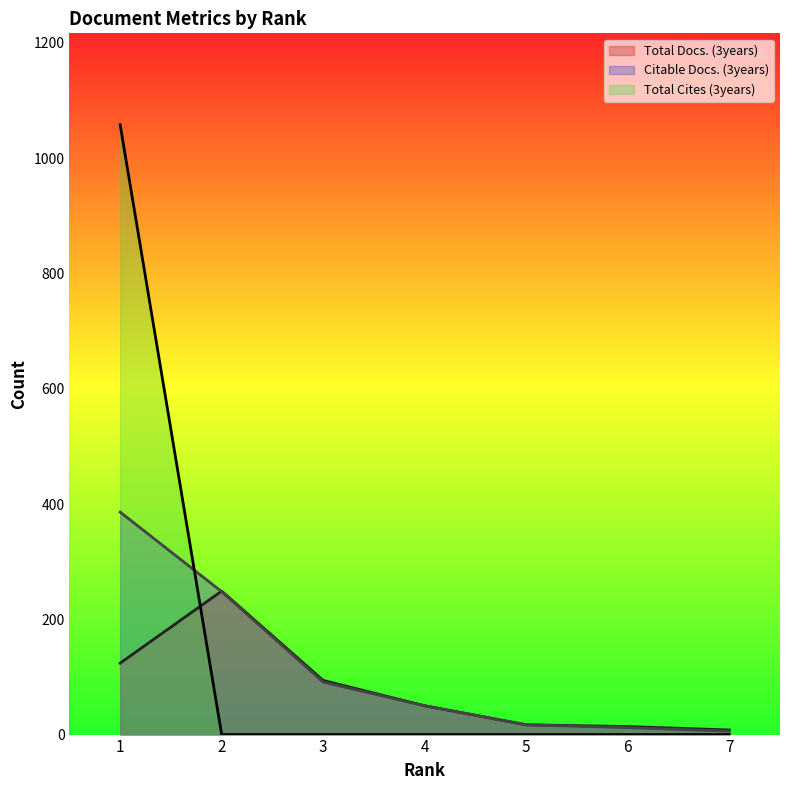

In Total Docs. (3years), how many points are higher than both neighbors (excluding endpoints)?

1